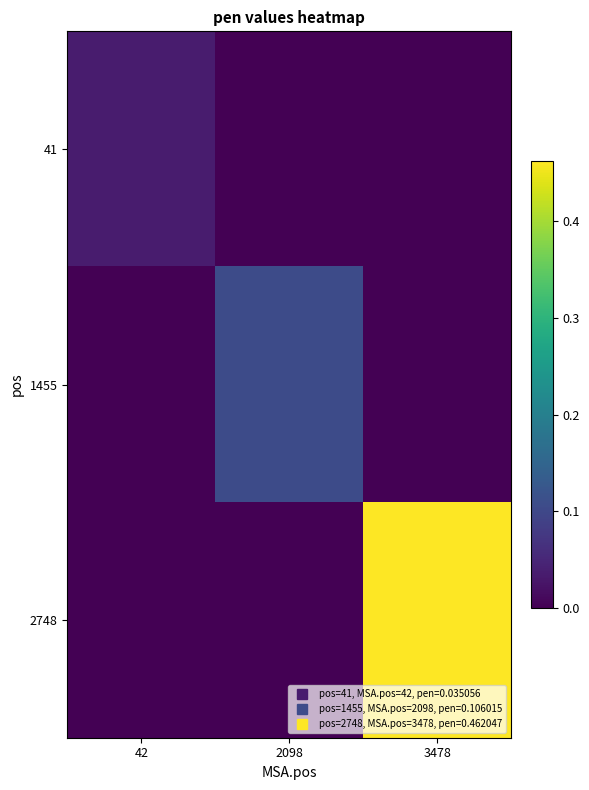

List the series in order of their overall mean, highest first.

2748, 1455, 41